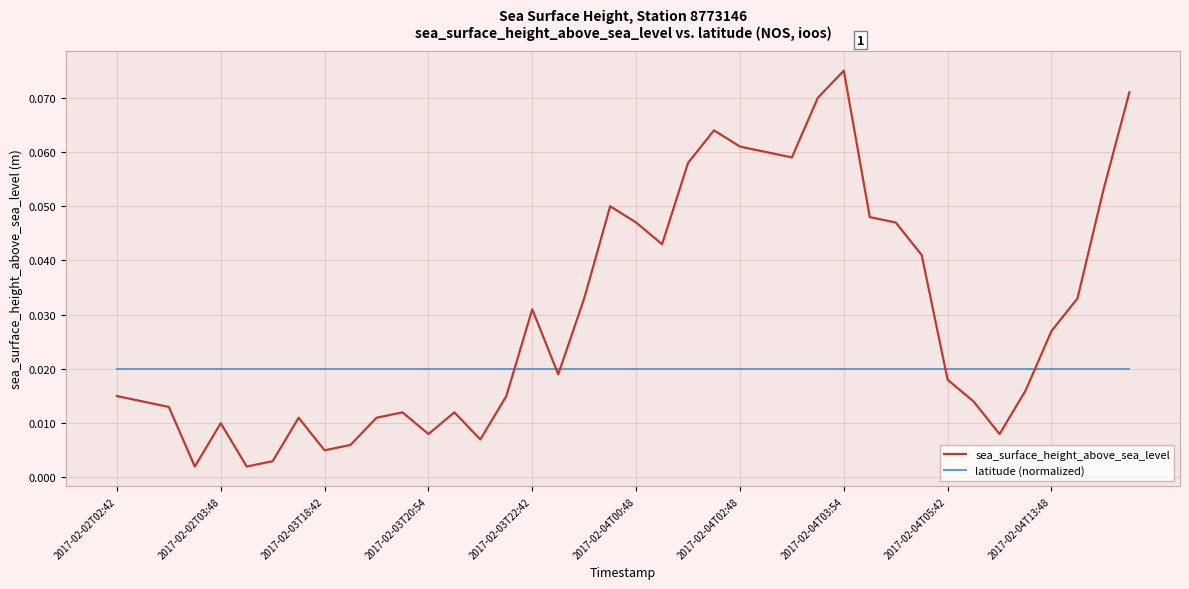

Is this an area chart (filled region under the line)?

No